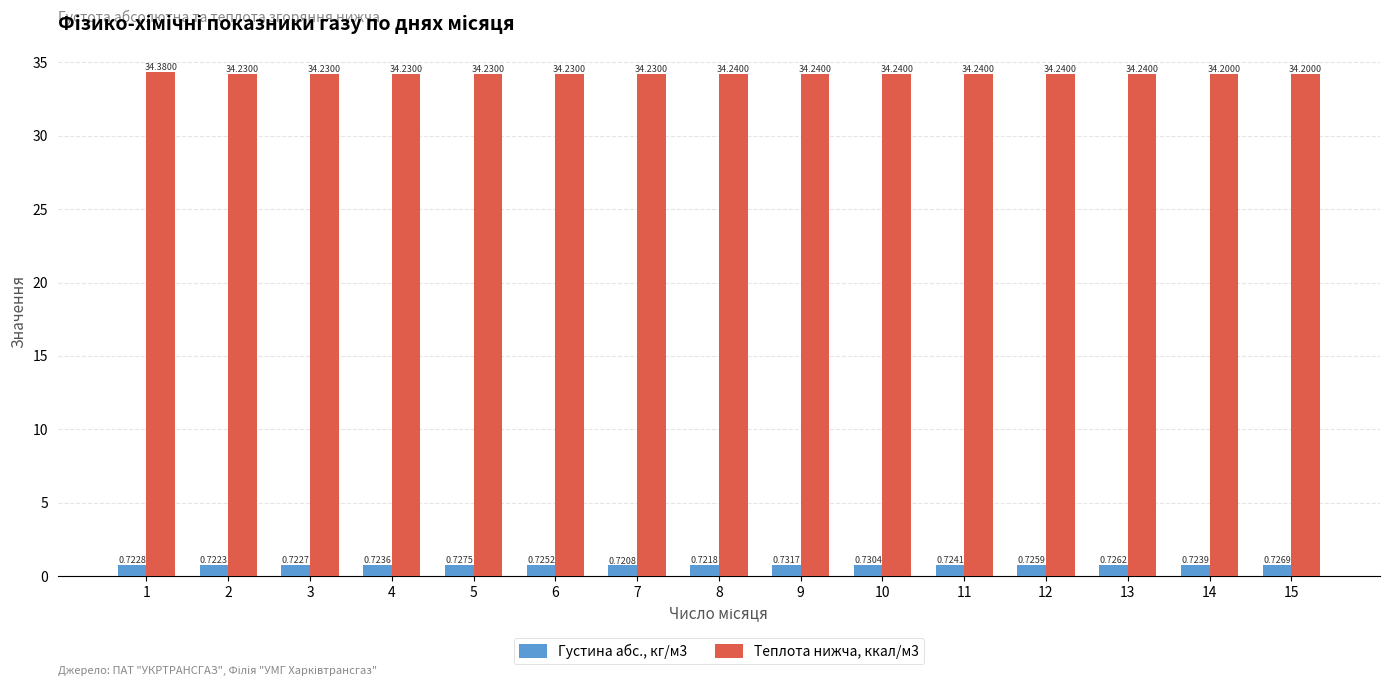

Is the value of Густина абс., кг/м3 at 8 greater than the value of Теплота нижча, ккал/м3 at 2?

No